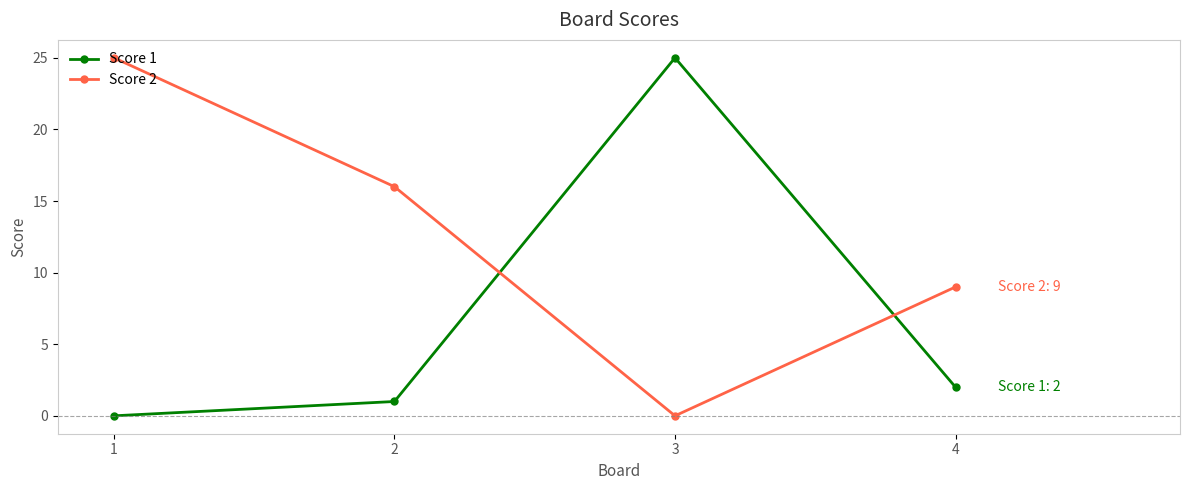

The value of Score 2 at 2 is 16. True or false?

True